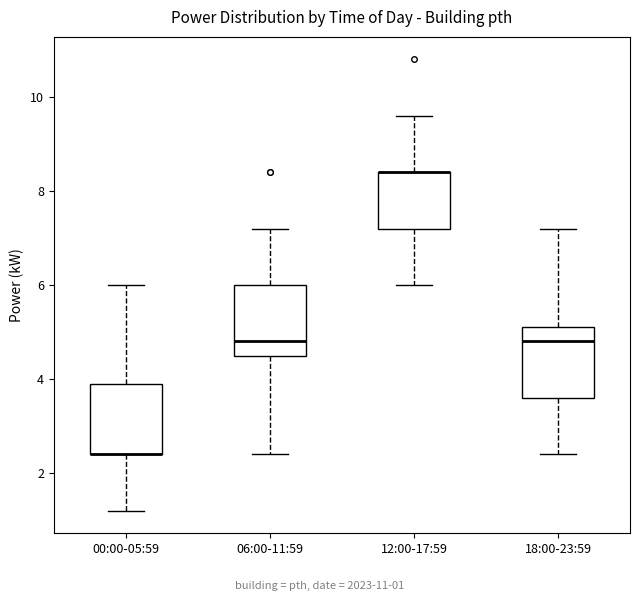

Where is the upper edge of the box for 12:00-17:59 on the y-axis? The values are not printed on the chart, so give them approximately, as read against the axis.

8.4